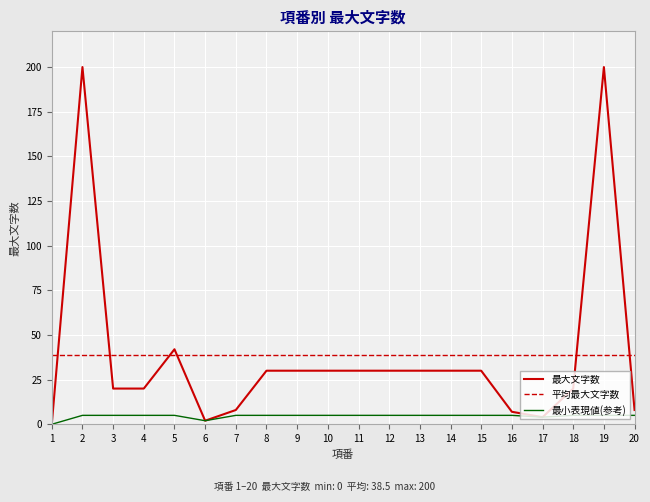

True or false: 平均最大文字数 and 最小表現値(参考) cross at least once.

False